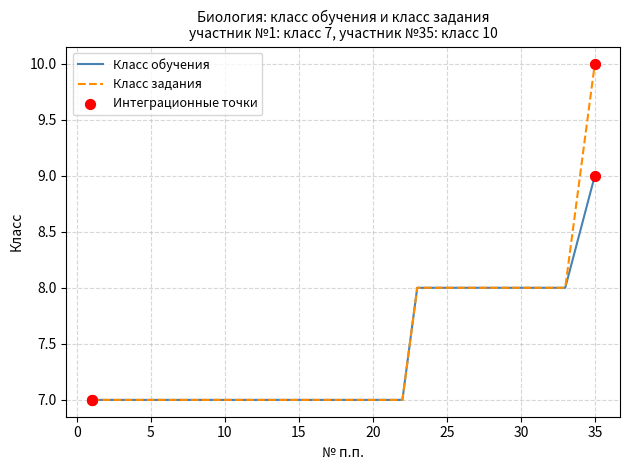

What is the greatest value displayed?

10